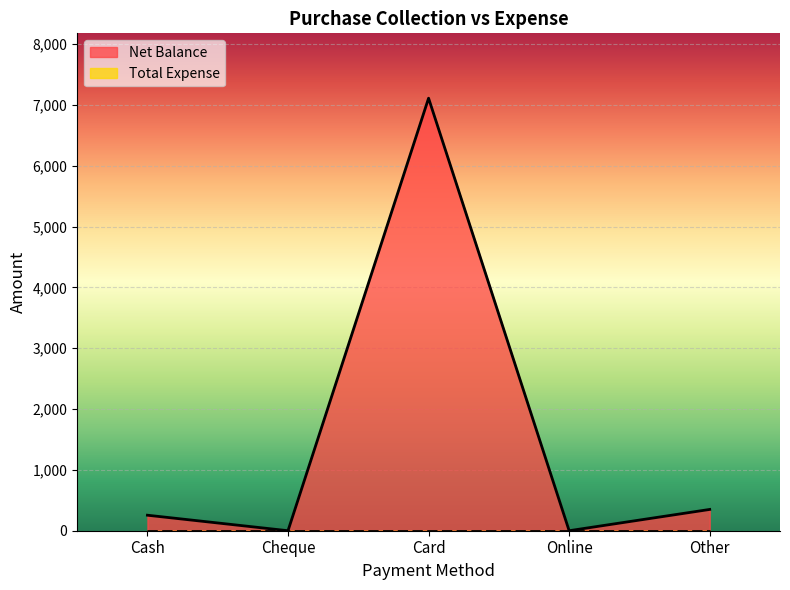

The chart shows a value of 455 at Cash. True or false?

False